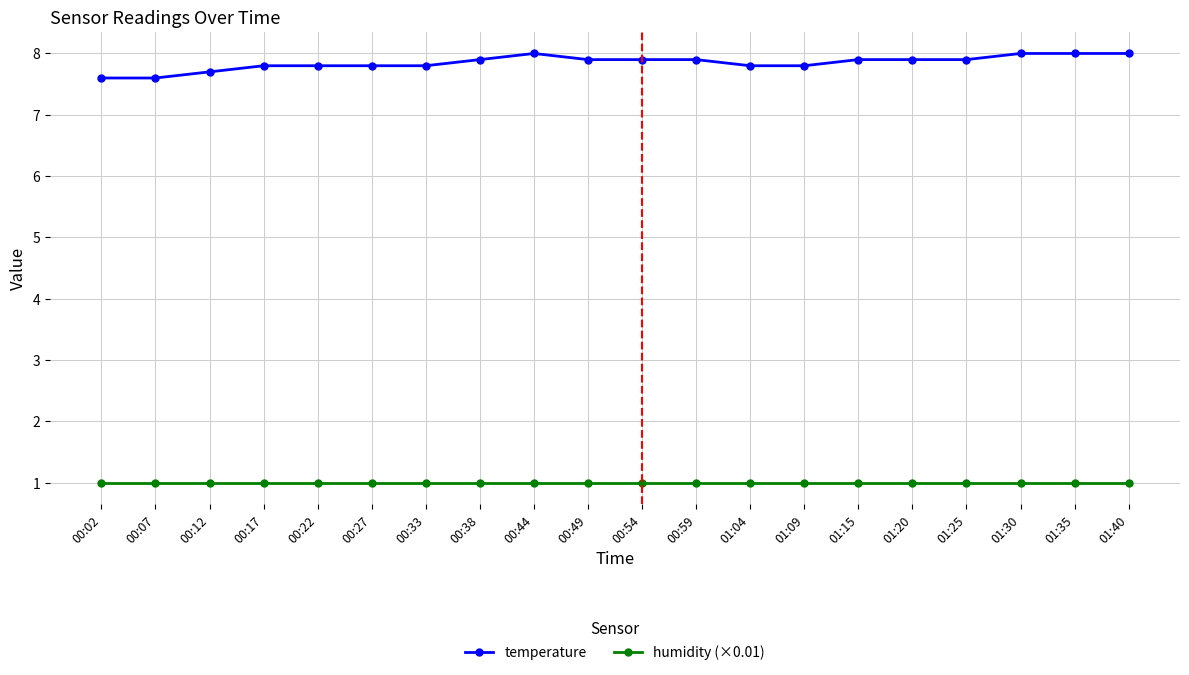

Rank the series by their maximum value, from highest to lowest.

temperature, humidity (×0.01)